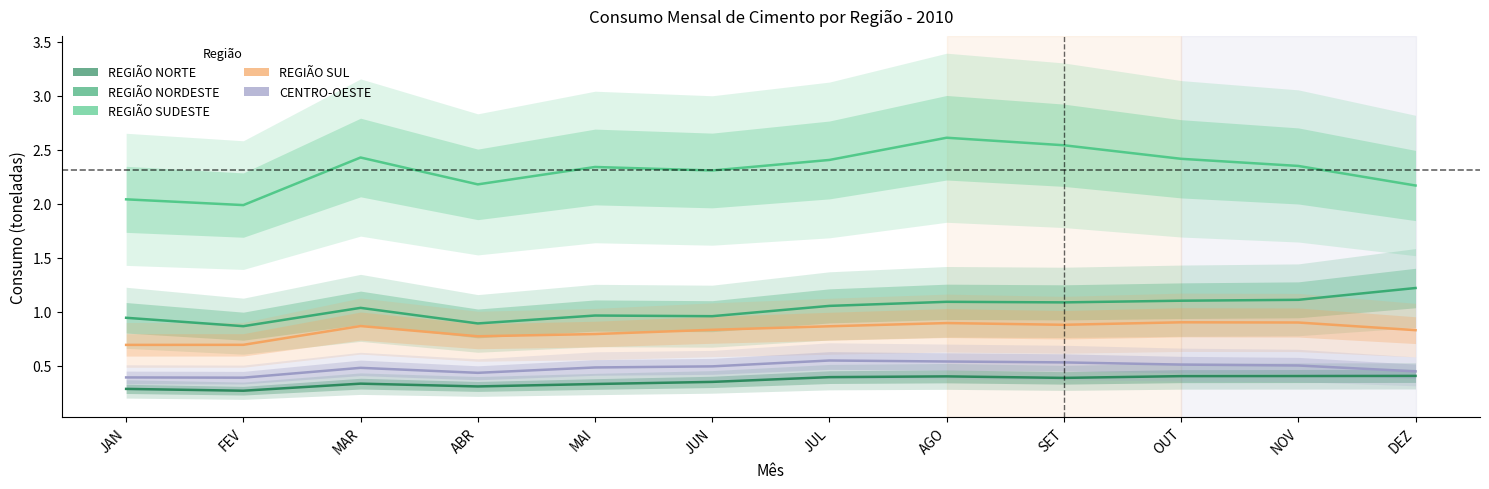

What is the value of the REGIÃO SUDESTE point at the 10th from the left?

2.4